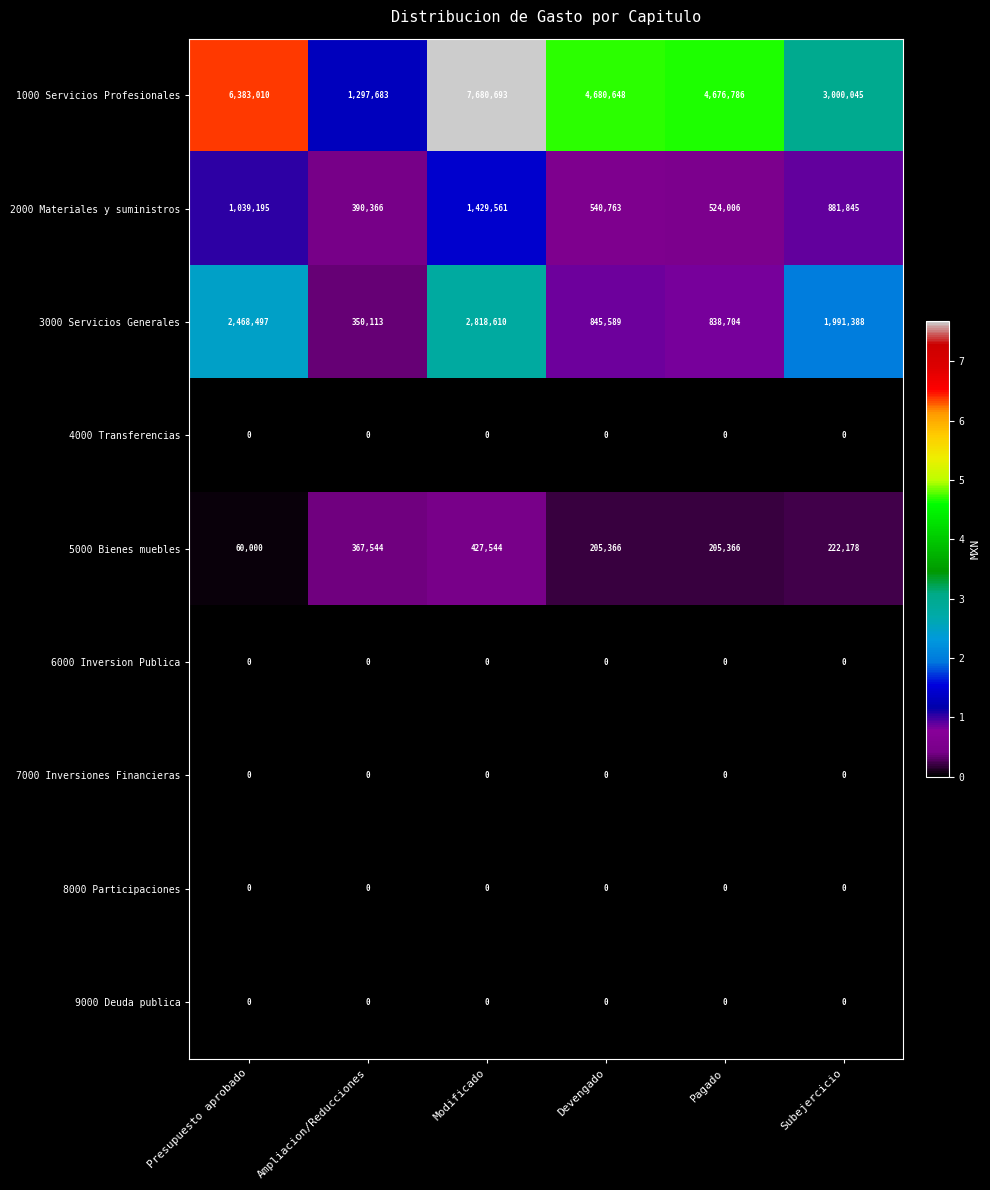

Which series has the largest range (max minus min)?

1000 Servicios Profesionales